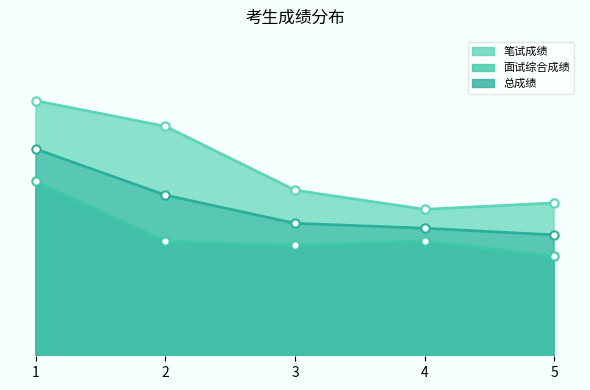

True or false: 面试综合成绩 and 笔试成绩 cross at least once.

False